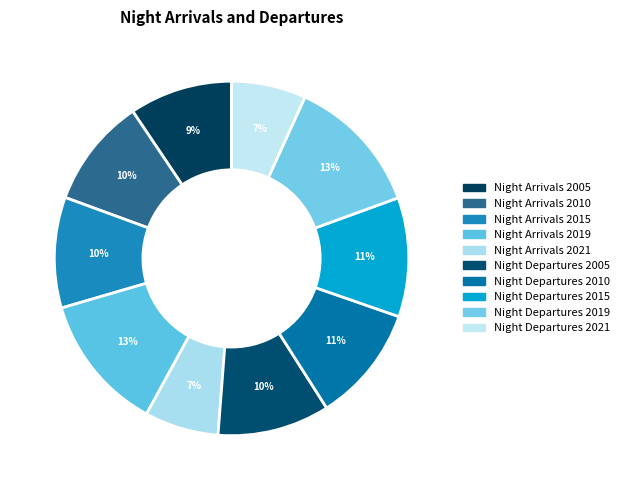

How many segments does this pie chart have?

10